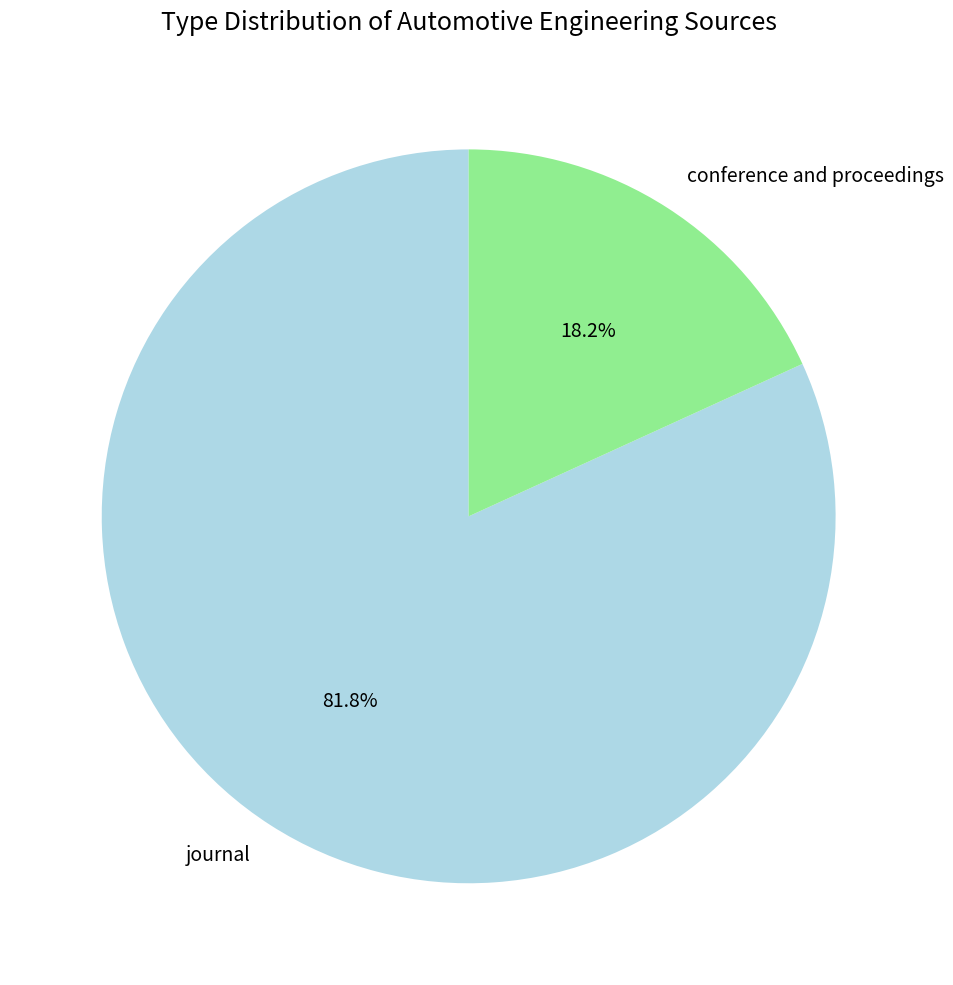

How many segments does this pie chart have?

2